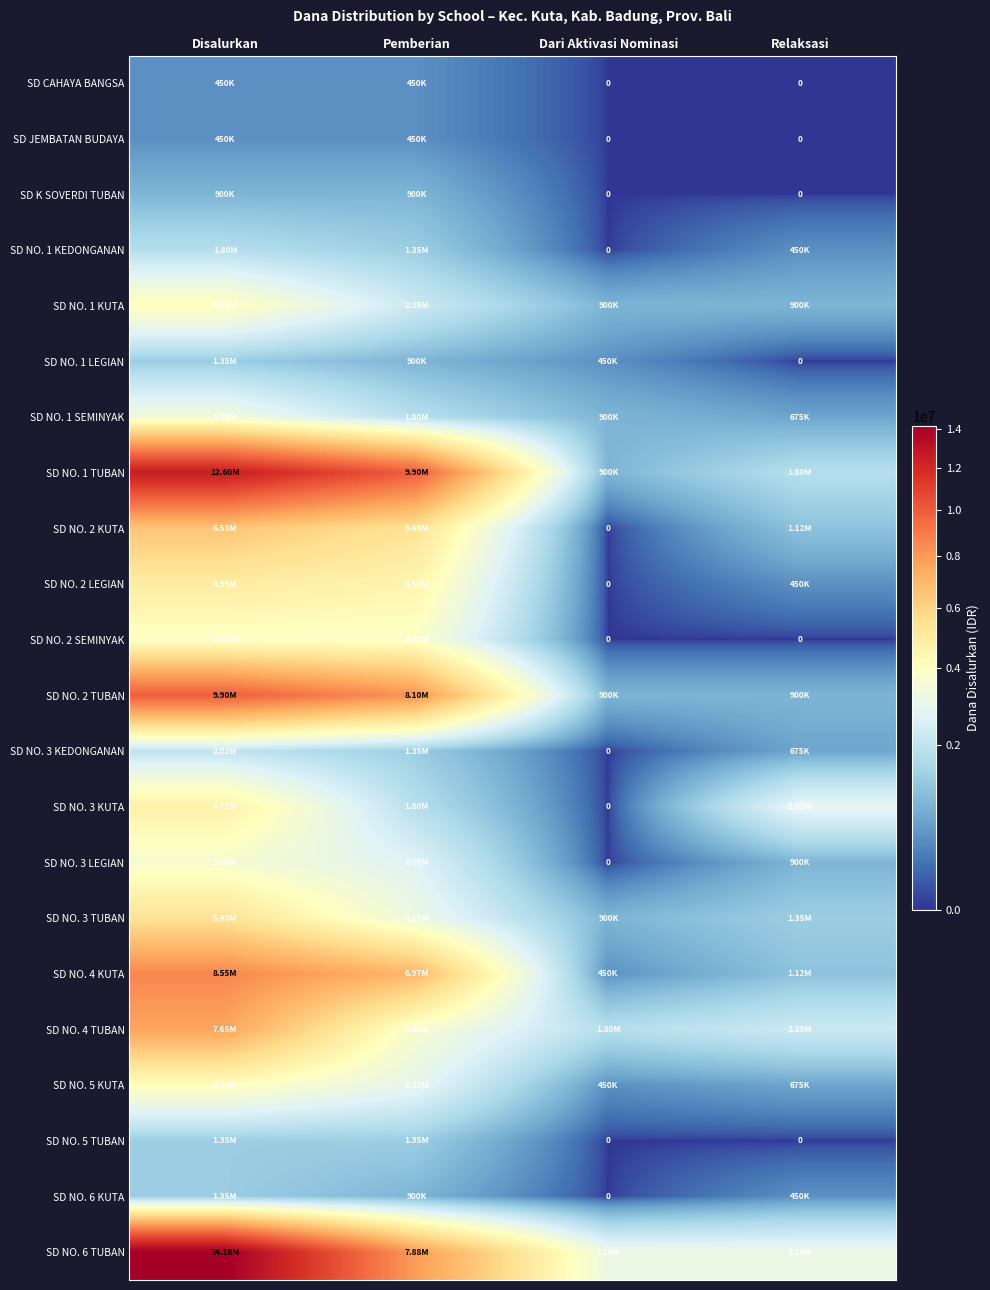

Between Relaksasi and Dari Aktivasi Nominasi, which is larger?

Relaksasi